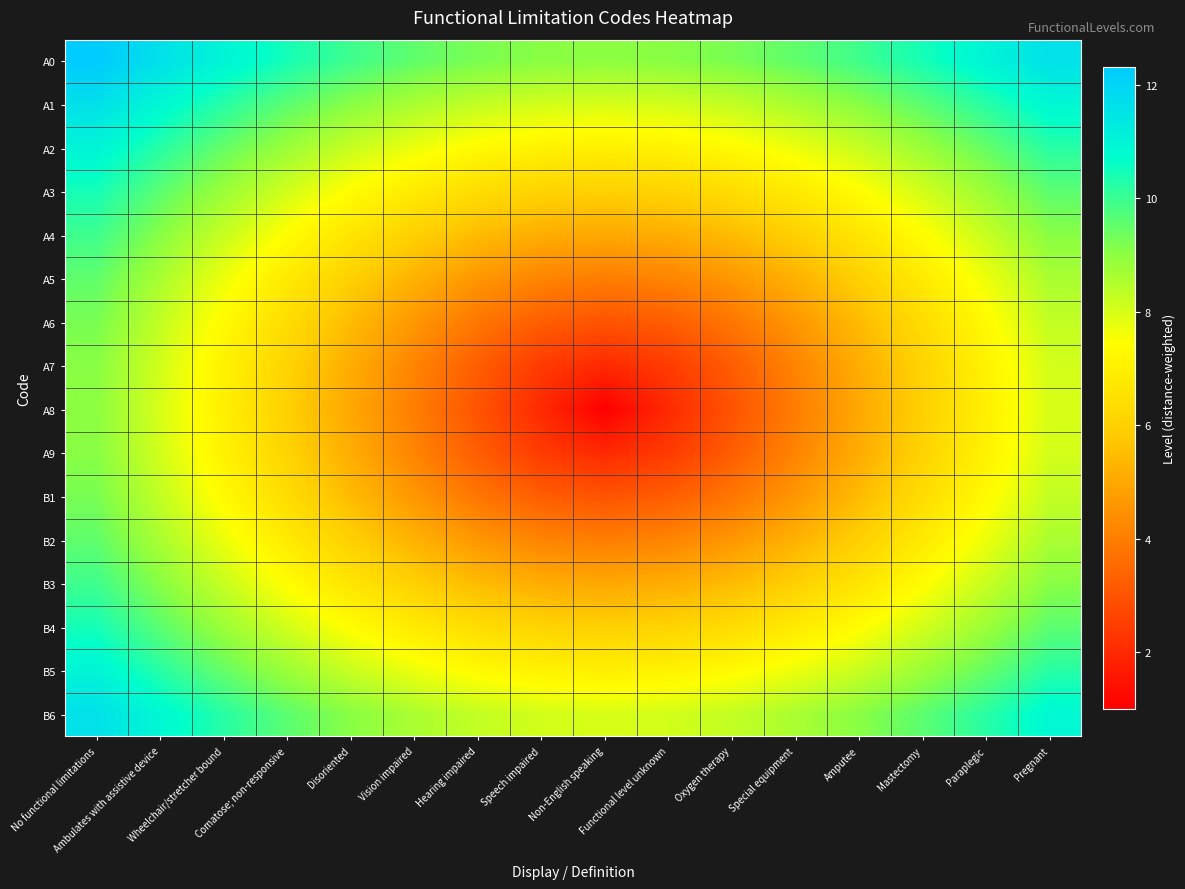

Count the number of data series in this chart.

16